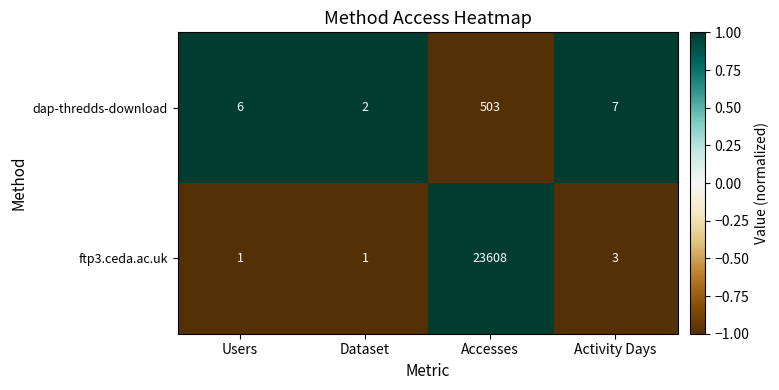

How many values in the dap-thredds-download series are below 7?

2